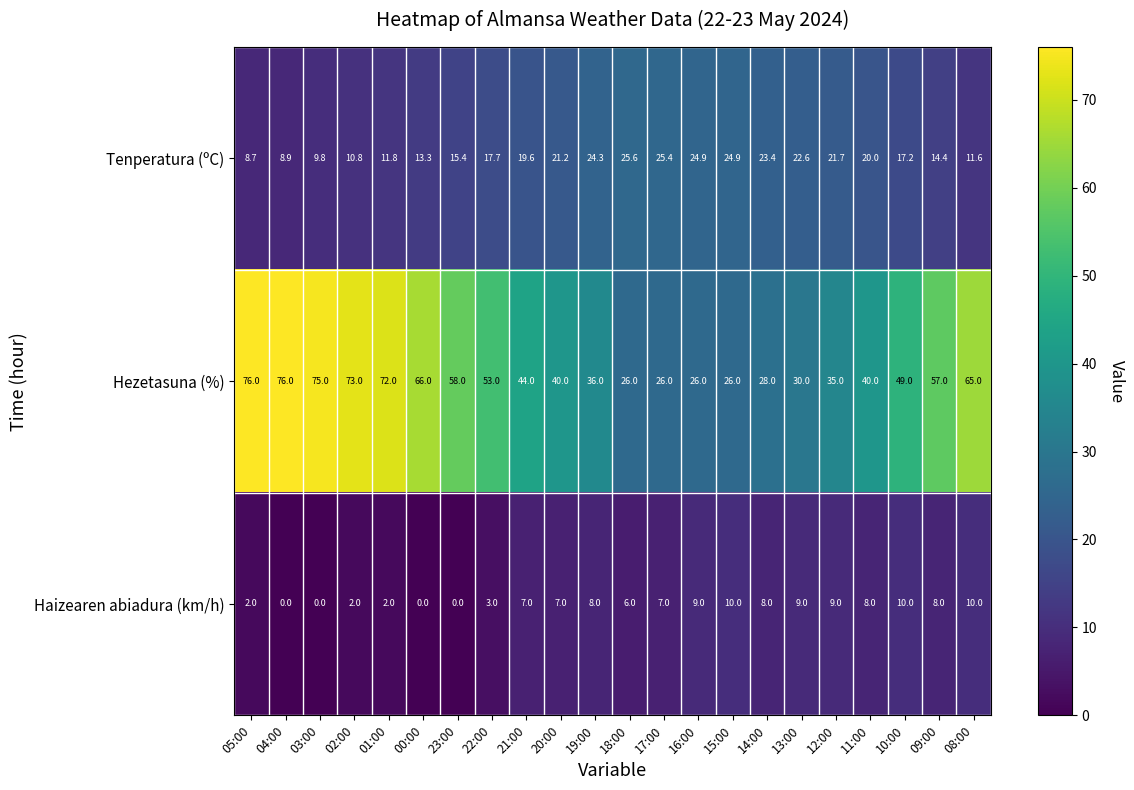

At which category is the sum across all series the highest?

05:00